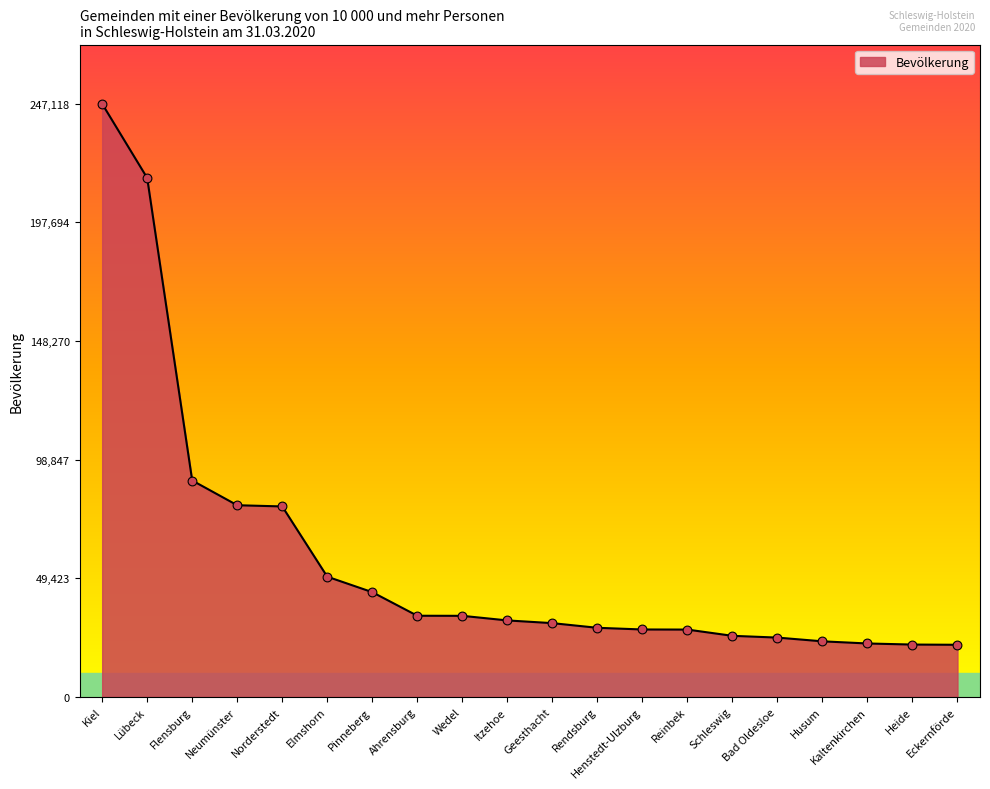

What is the change in value from Neumünster to Pinneberg?

-36226